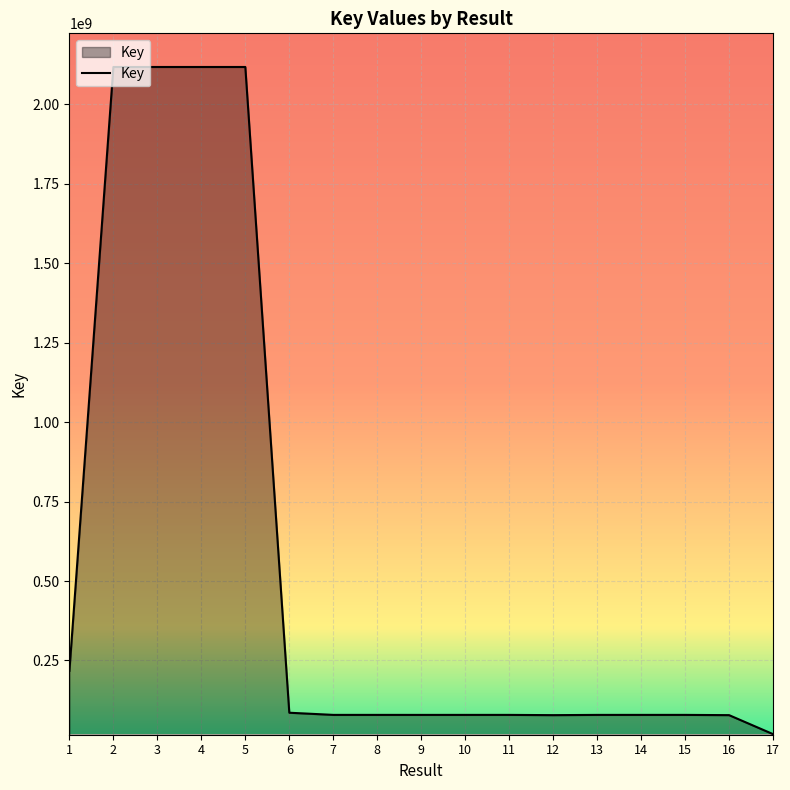

How many series are shown in this chart?

1